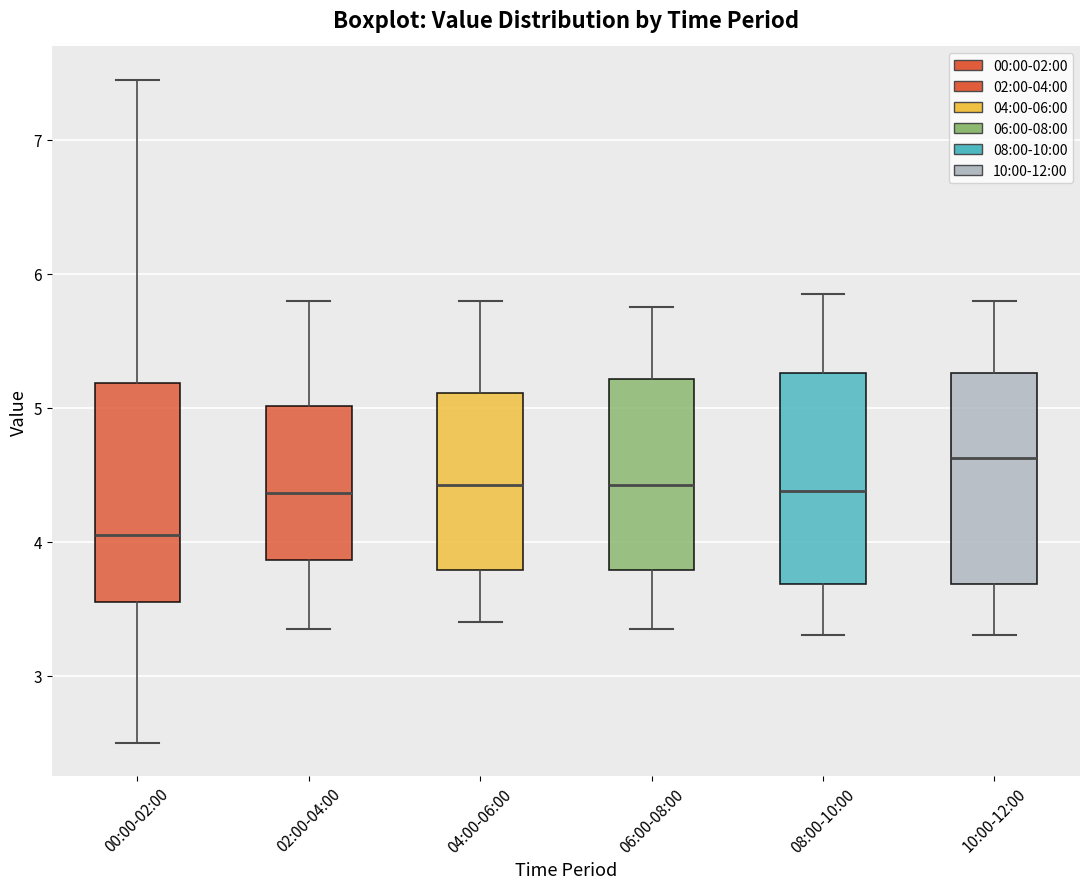

Reading left to right, read every box against the y-axis: the position of its median line, the range the box covers, and the ends of its whiskers. The values are not printed on the chart, so give them approximately, as read against the axis.

00:00-02:00: median 4.1, box 3.6 to 5.2, whiskers 2.5 to 7.5
02:00-04:00: median 4.4, box 3.9 to 5.0, whiskers 3.4 to 5.8
04:00-06:00: median 4.4, box 3.8 to 5.1, whiskers 3.4 to 5.8
06:00-08:00: median 4.4, box 3.8 to 5.2, whiskers 3.4 to 5.8
08:00-10:00: median 4.4, box 3.7 to 5.3, whiskers 3.3 to 5.9
10:00-12:00: median 4.6, box 3.7 to 5.3, whiskers 3.3 to 5.8